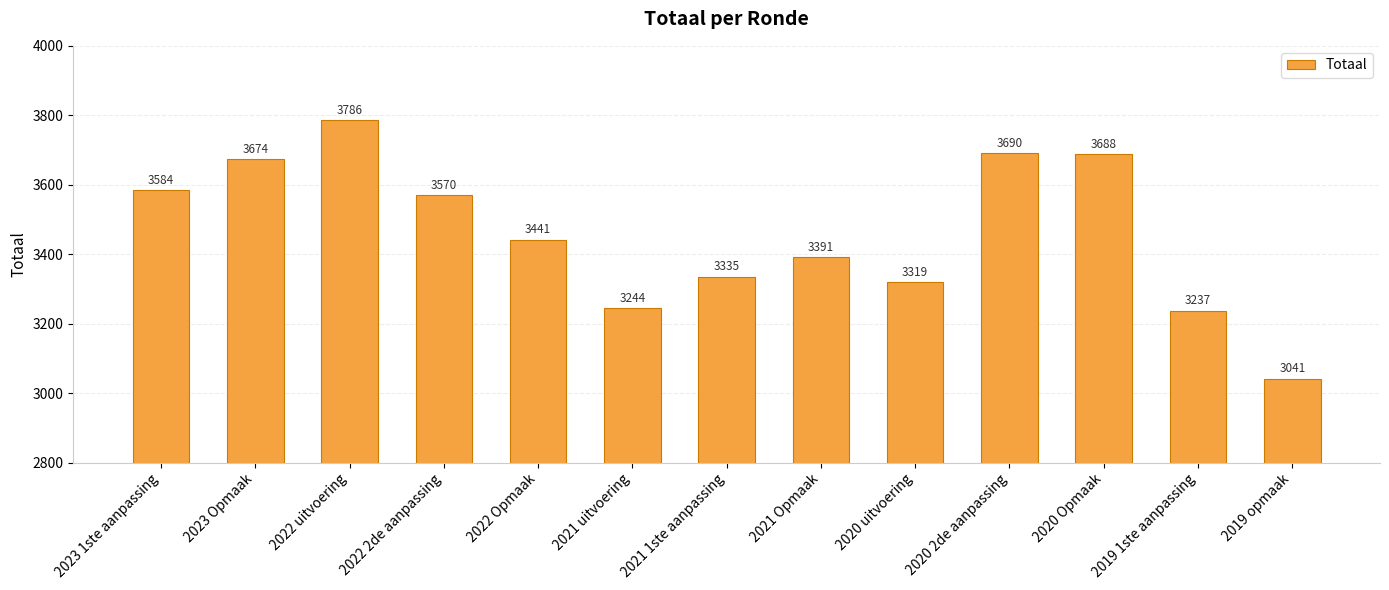

Is it true that the value at 2023 1ste aanpassing is 6115?

False